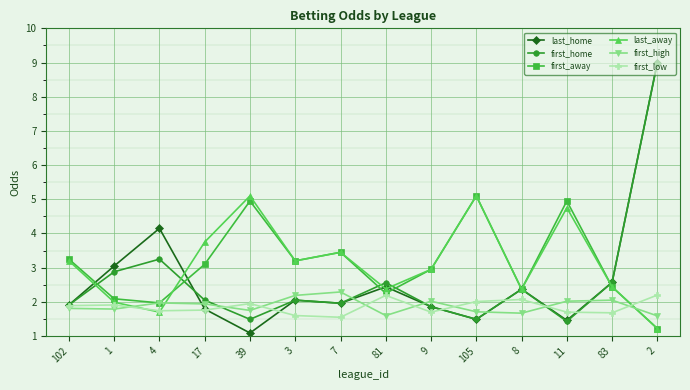

True or false: first_away has a value of 2.1 at 1.

True